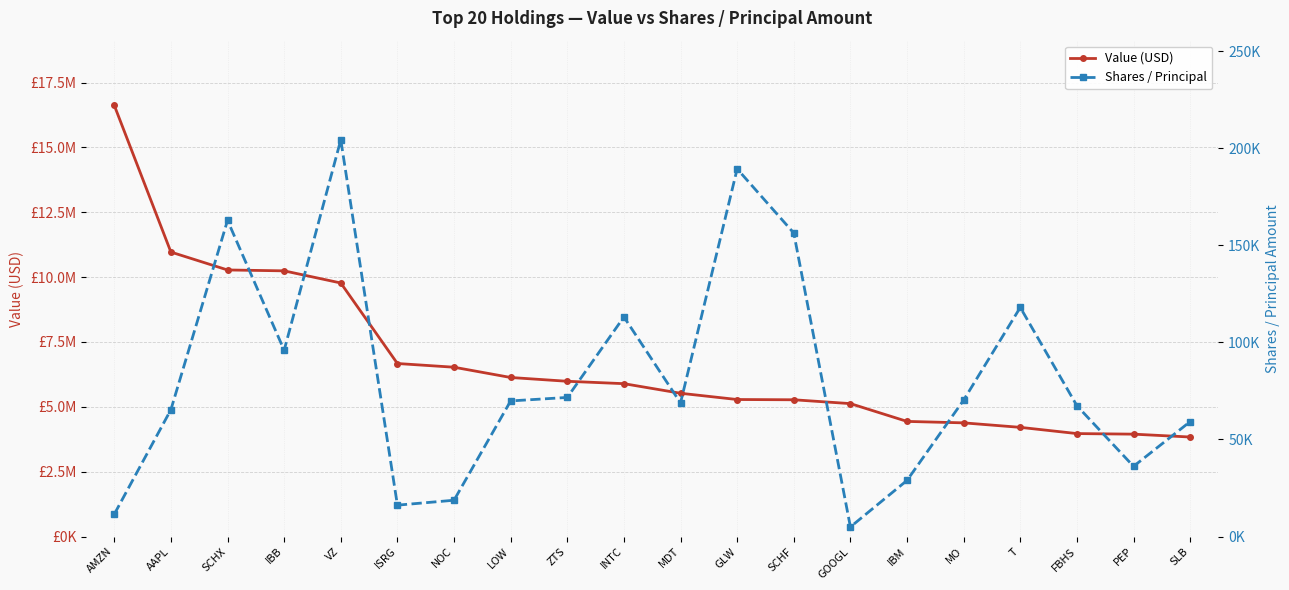

List the labels in order of Value (USD) value, largest first.

AMZN, AAPL, SCHX, IBB, VZ, ISRG, NOC, LOW, ZTS, INTC, MDT, GLW, SCHF, GOOGL, IBM, MO, T, FBHS, PEP, SLB